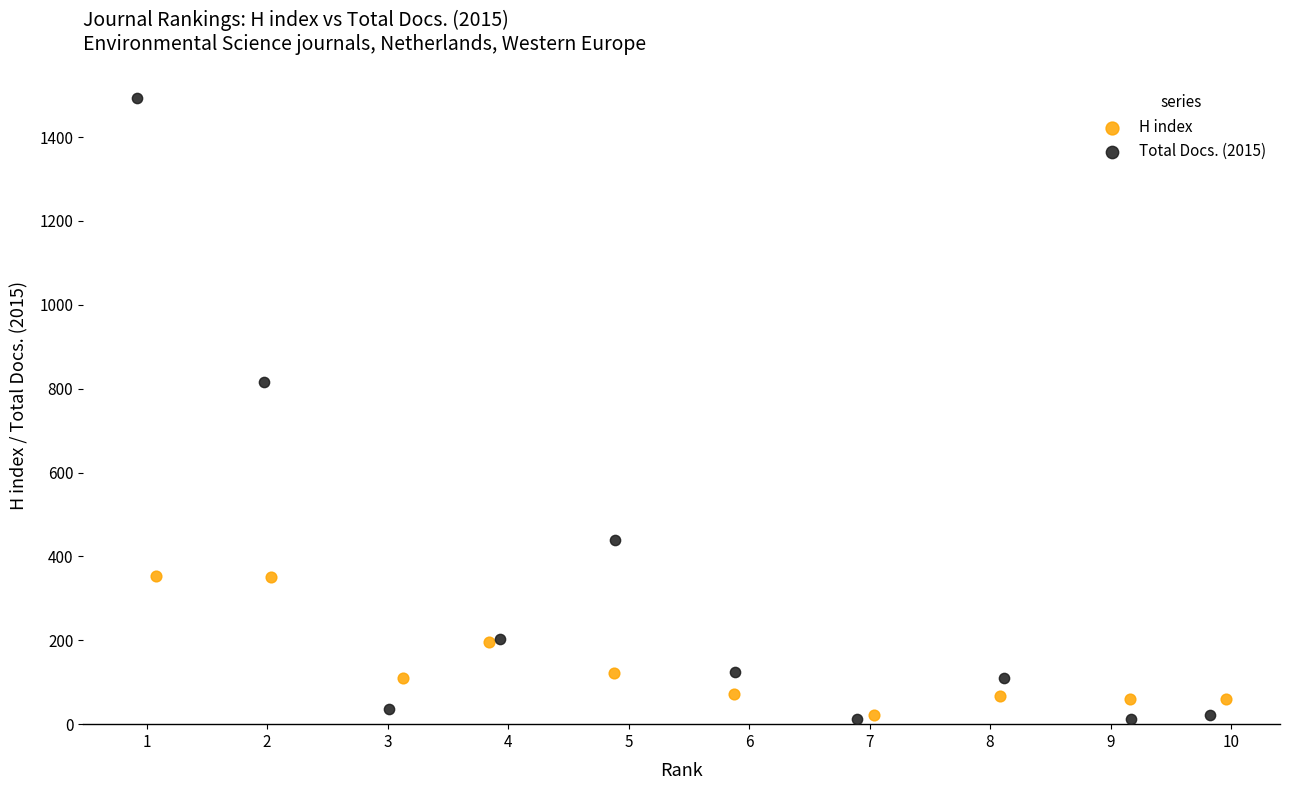

Which series has the largest Y range (max minus min)?

Total Docs. (2015)